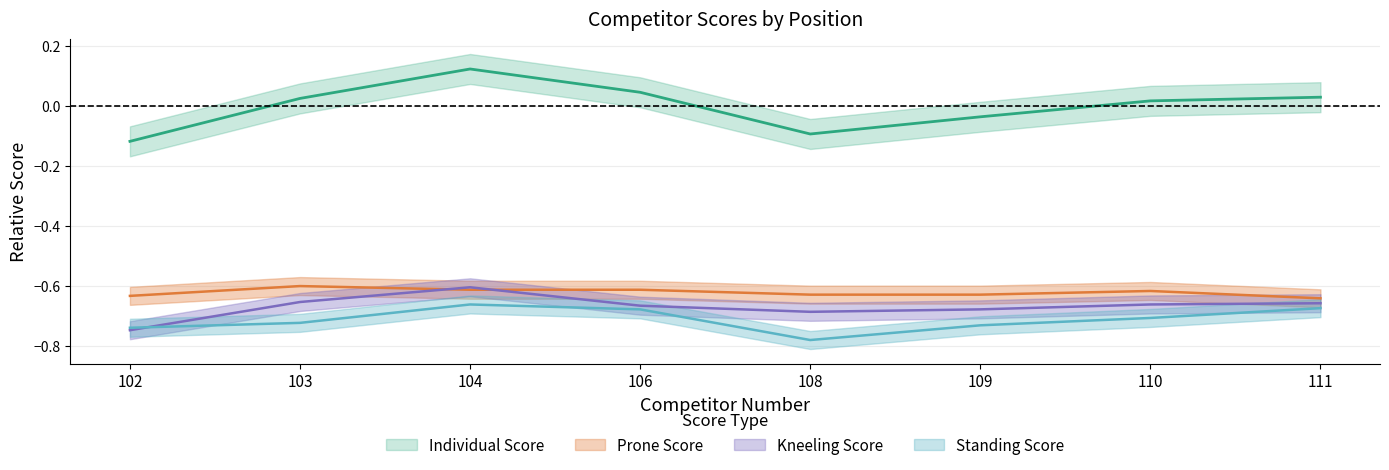

Which series has the largest range (max minus min)?

Individual Score